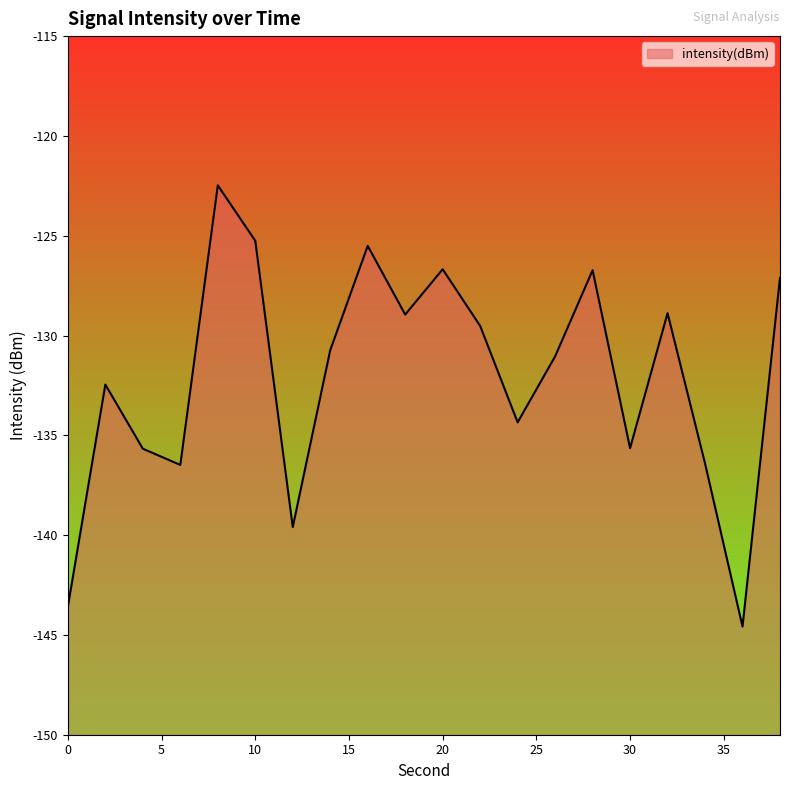

List the labels in order of value, largest first.

8, 10, 16, 20, 28, 38, 32, 18, 22, 14, 26, 2, 24, 30, 4, 34, 6, 12, 0, 36